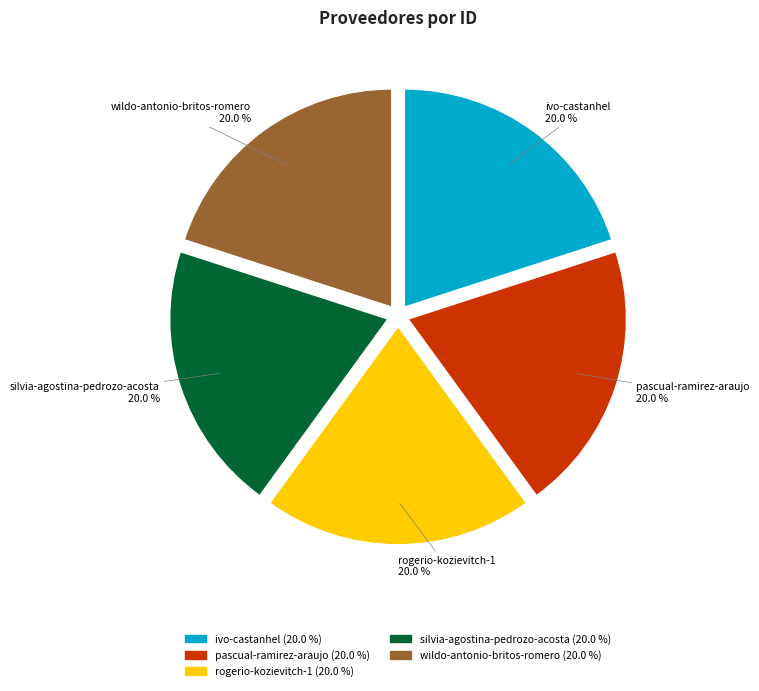

Does pascual-ramirez-araujo account for over 50% of the chart?

No